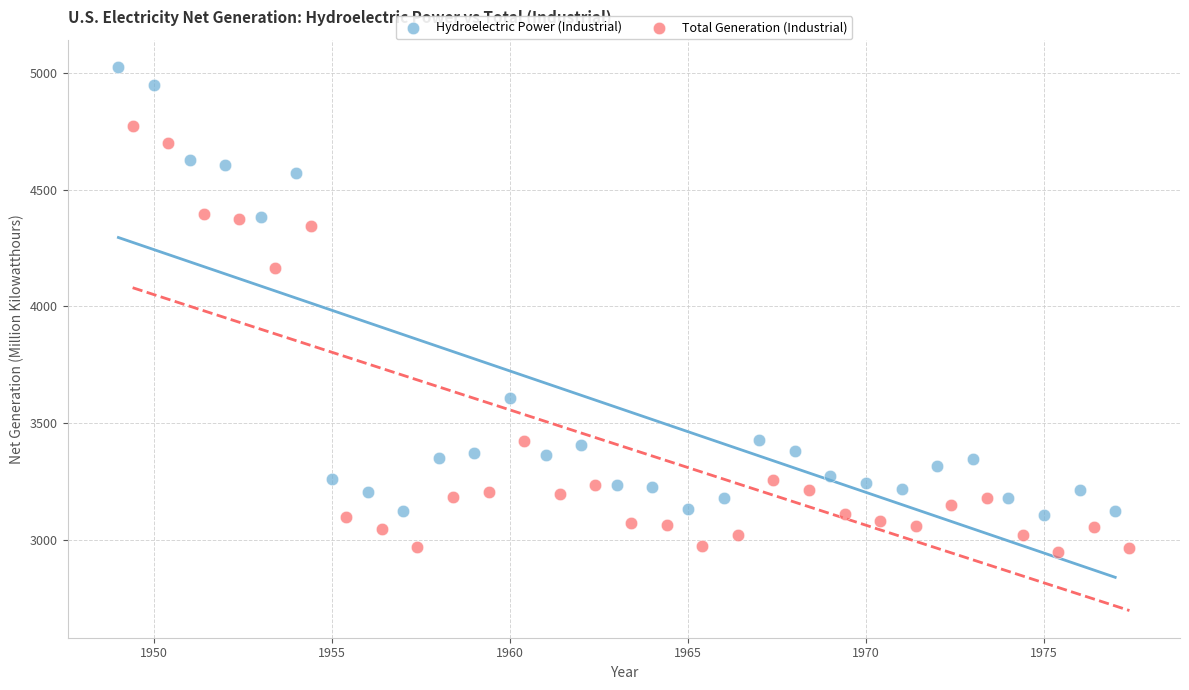

Which series contains the highest Y value?

Hydroelectric Power (Industrial)